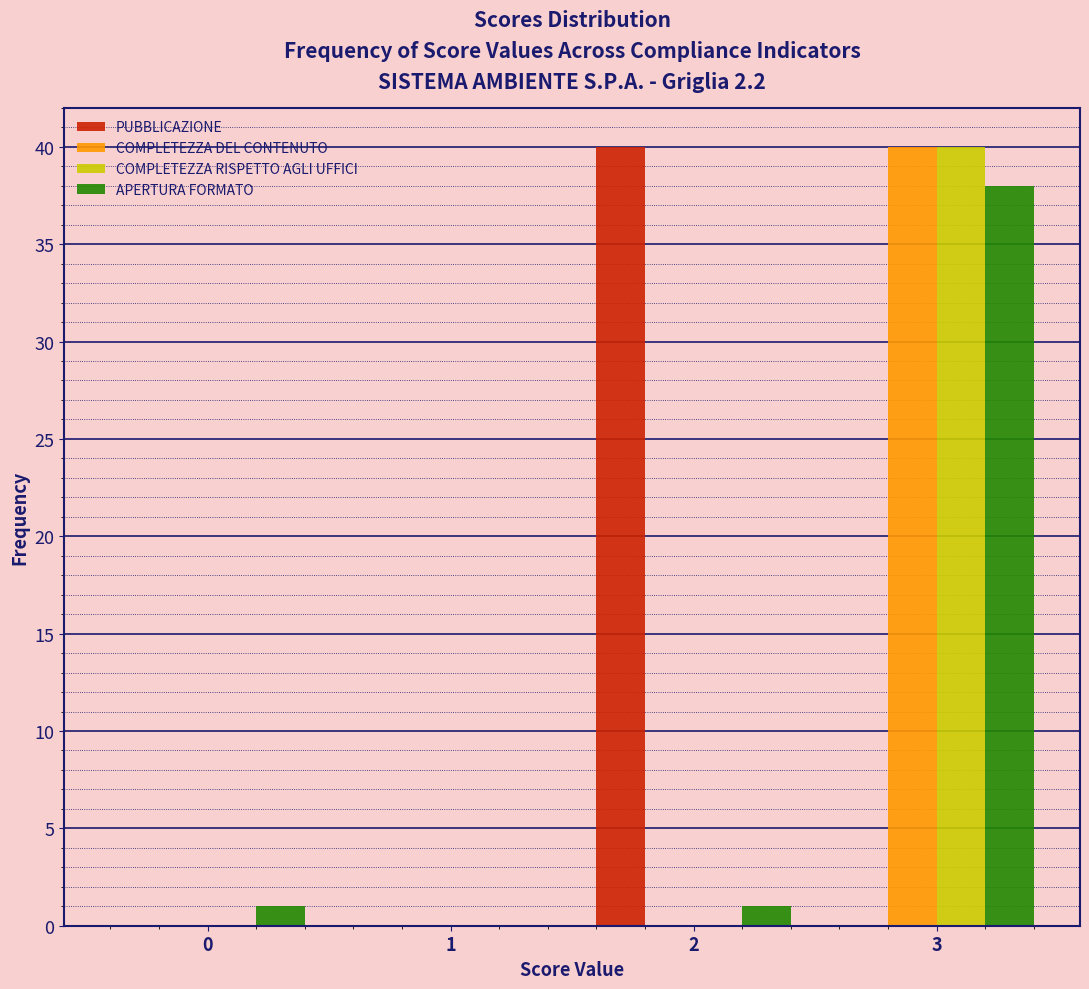

Reading left to right, what are all the values shown in this chart?

PUBBLICAZIONE: 0=0	1=0	2=40	3=0
COMPLETEZZA DEL CONTENUTO: 0=0	1=0	2=0	3=40
COMPLETEZZA RISPETTO AGLI UFFICI: 0=0	1=0	2=0	3=40
APERTURA FORMATO: 0=1	1=0	2=1	3=38